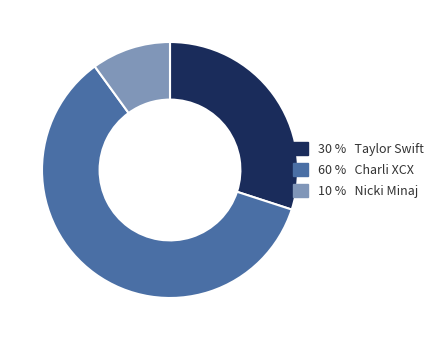

Rank the categories by value from highest to lowest.

60 % Charli XCX, 30 % Taylor Swift, 10 % Nicki Minaj